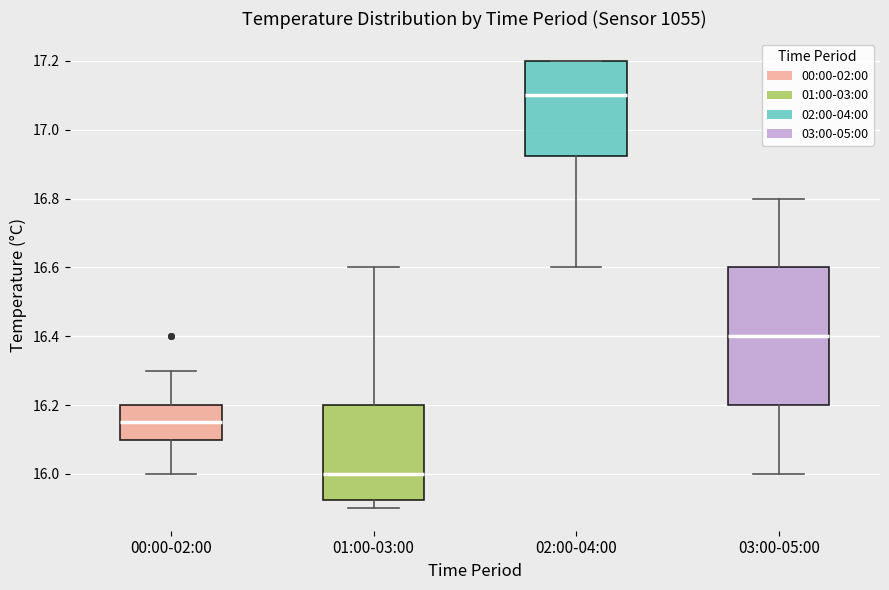

Comparing the boxes themselves (not the whiskers), which one is the tallest?

03:00-05:00